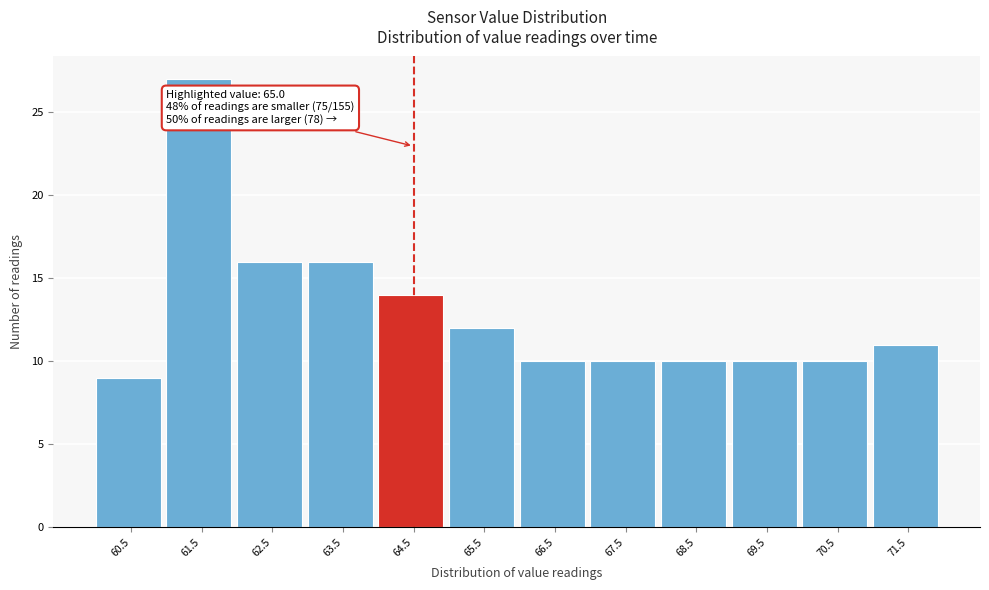

Reading right to left, list all the values displayed in this chart.

71.5=11	70.5=10	69.5=10	68.5=10	67.5=10	66.5=10	65.5=12	64.5=14	63.5=16	62.5=16	61.5=27	60.5=9